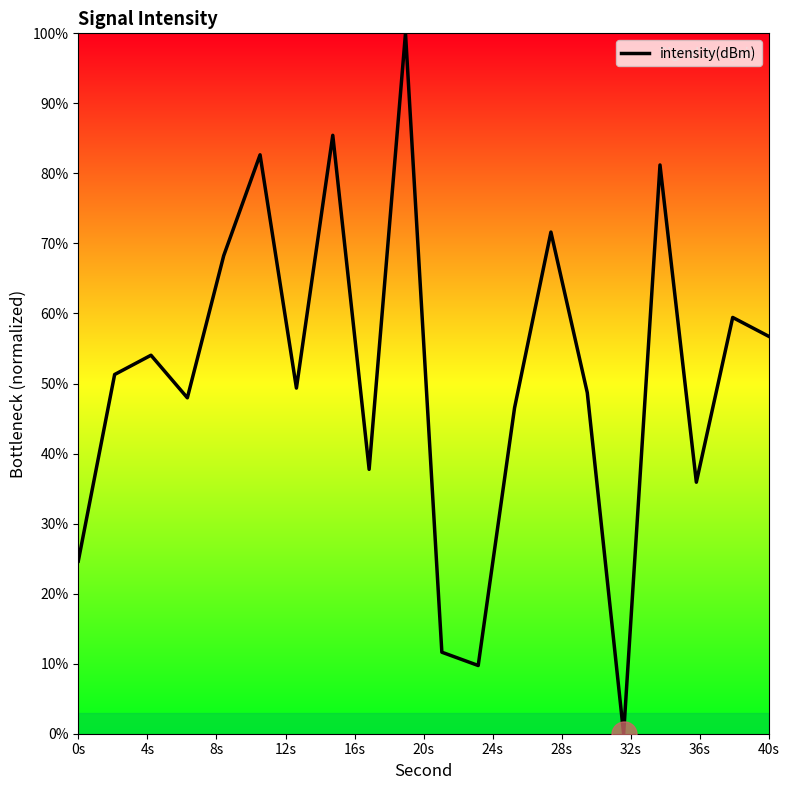

What is the difference between the maximum and minimum values?

100.0